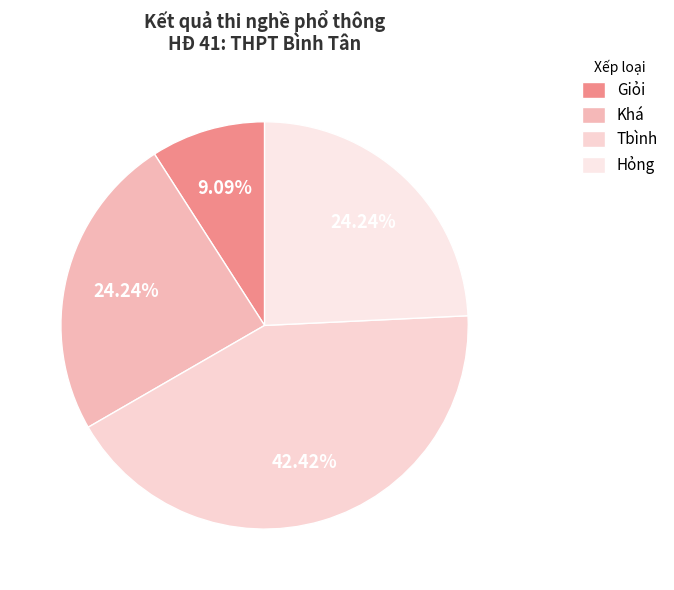

Does any single category account for the majority?

No